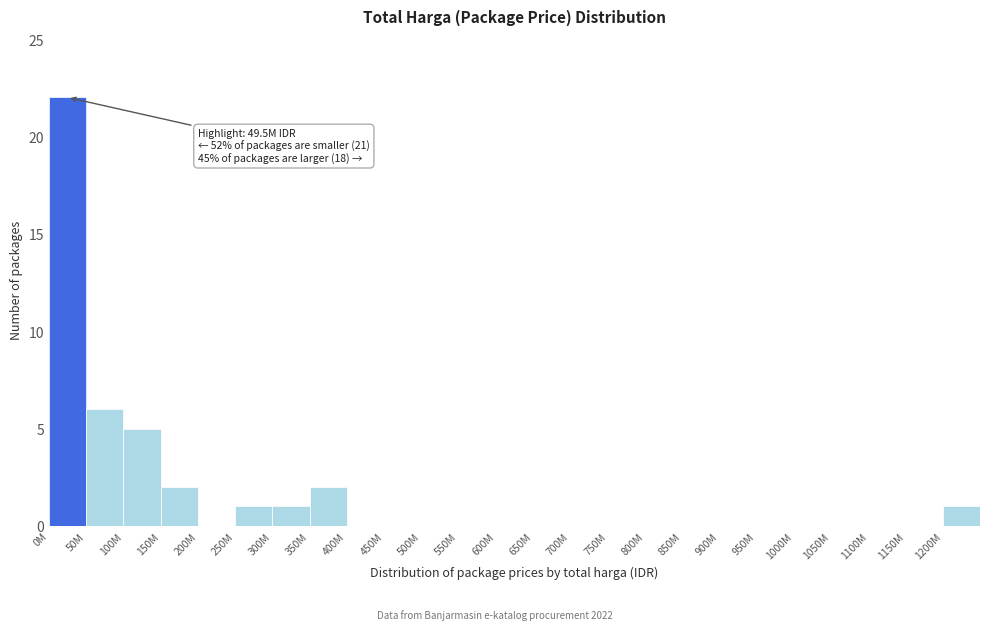

Reading left to right, extract all data points from this chart.

0M=22	50M=6	100M=5	150M=2	200M=0	250M=1	300M=1	350M=2	400M=0	450M=0	500M=0	550M=0	600M=0	650M=0	700M=0	750M=0	800M=0	850M=0	900M=0	950M=0	1000M=0	1050M=0	1100M=0	1150M=0	1200M=1